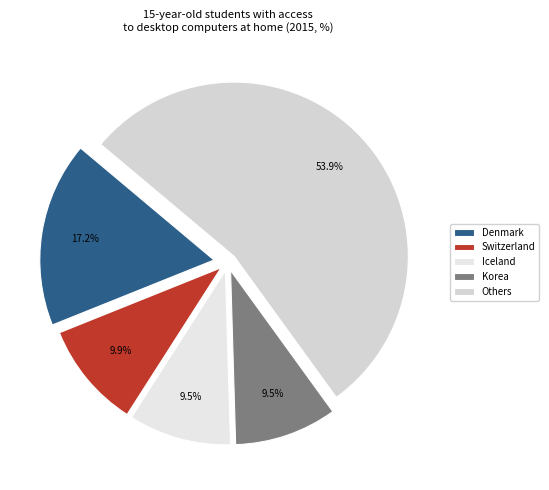

How many segments does this pie chart have?

5